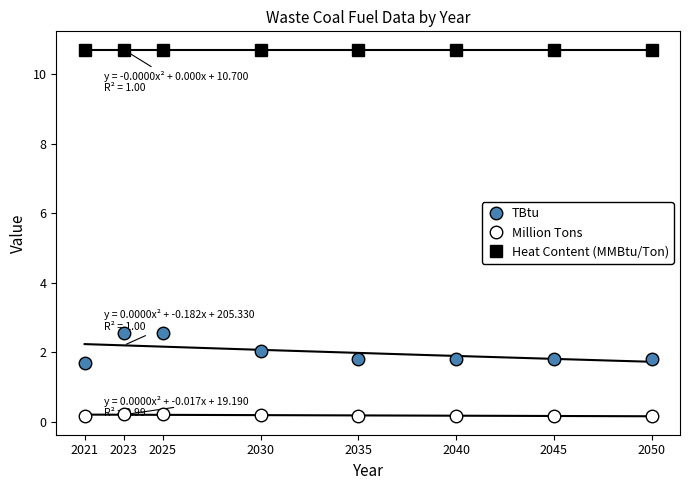

True or false: TBtu has a value of 1.8 at 2050.

True